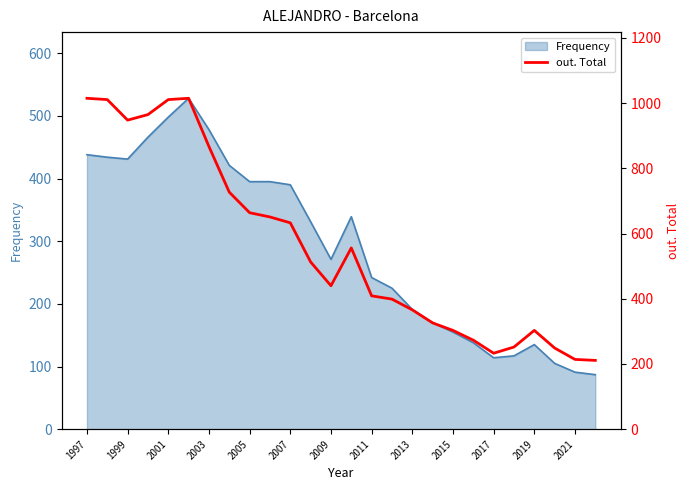

Is it true that Frequency equals 498 at 2001?

True